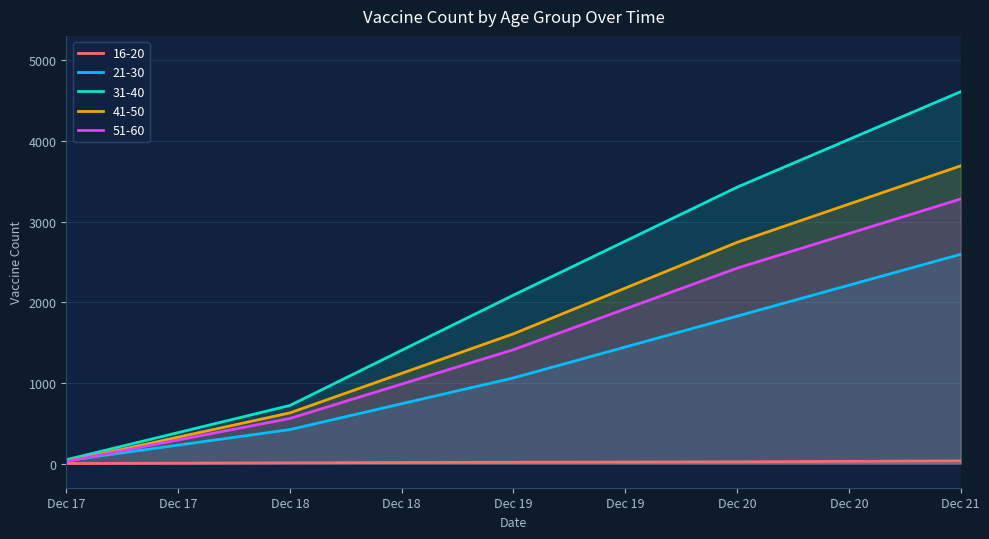

True or false: 31-40 and 41-50 cross at least once.

False